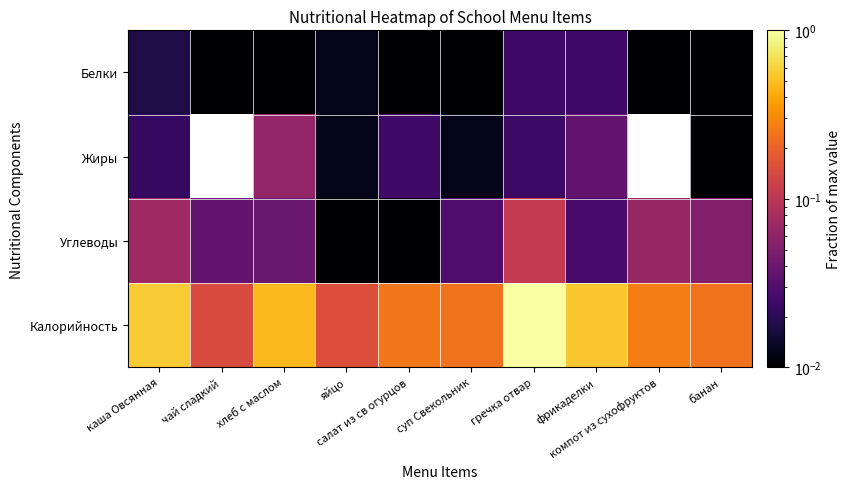

What is the maximum value shown in the chart?

1.0